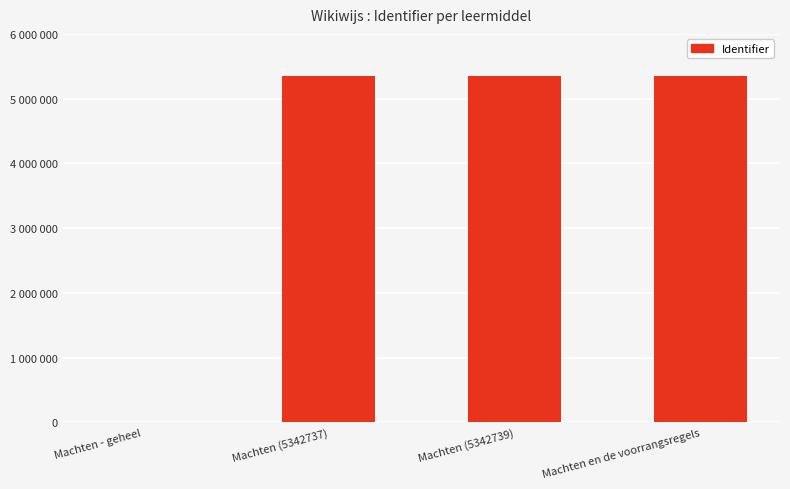

What position from the right is Machten (5342737)?

3